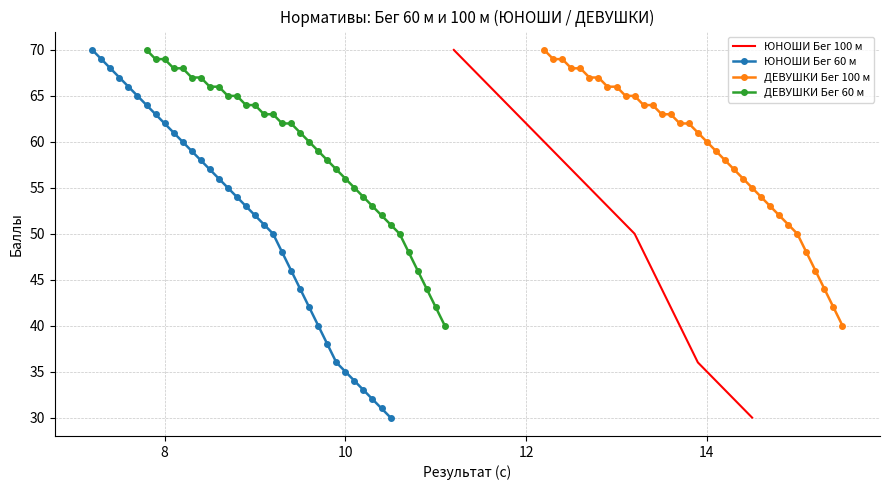

True or false: ЮНОШИ Бег 60 м and ЮНОШИ Бег 100 м cross at least once.

False